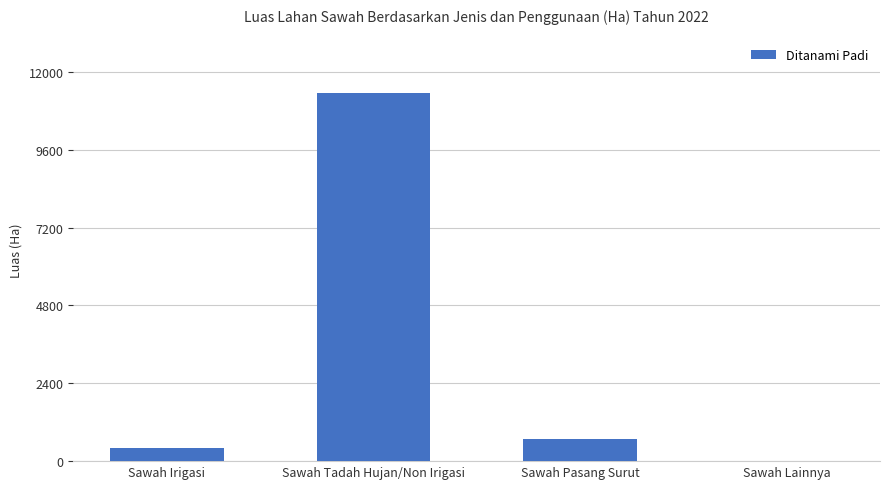

Is it true that the value at Sawah Tadah Hujan/Non Irigasi is 15296.0?

False